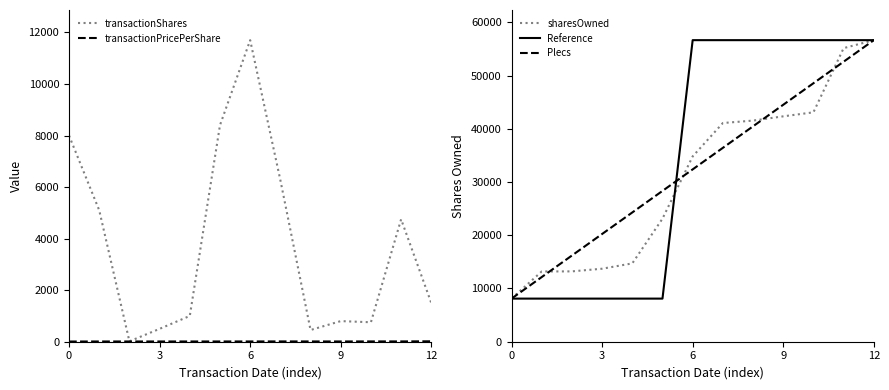

What is the total value across all series at 7?

140446.5